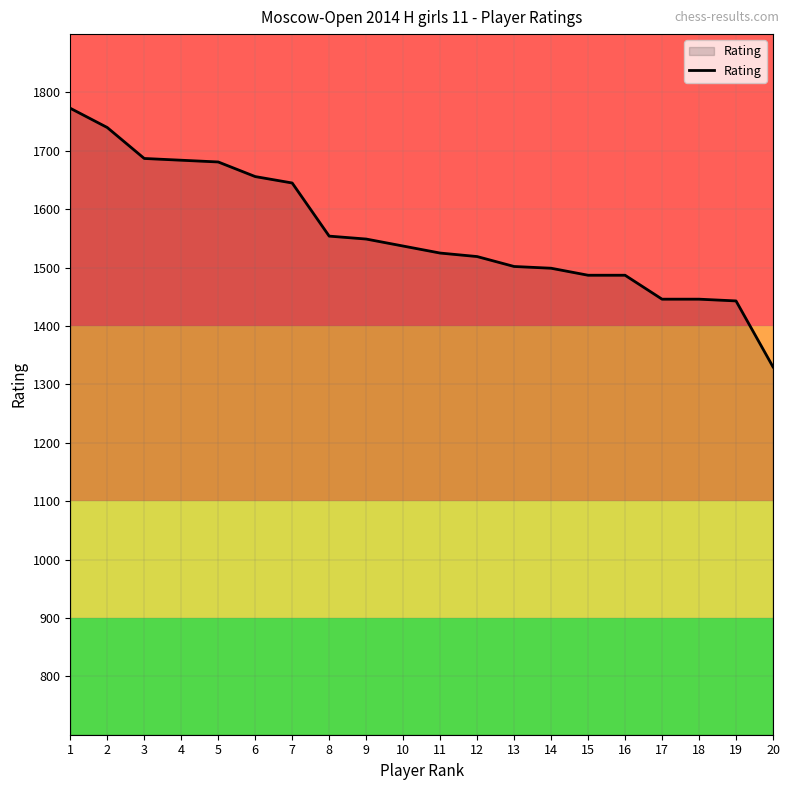

Where does the data first go above 1537?

1